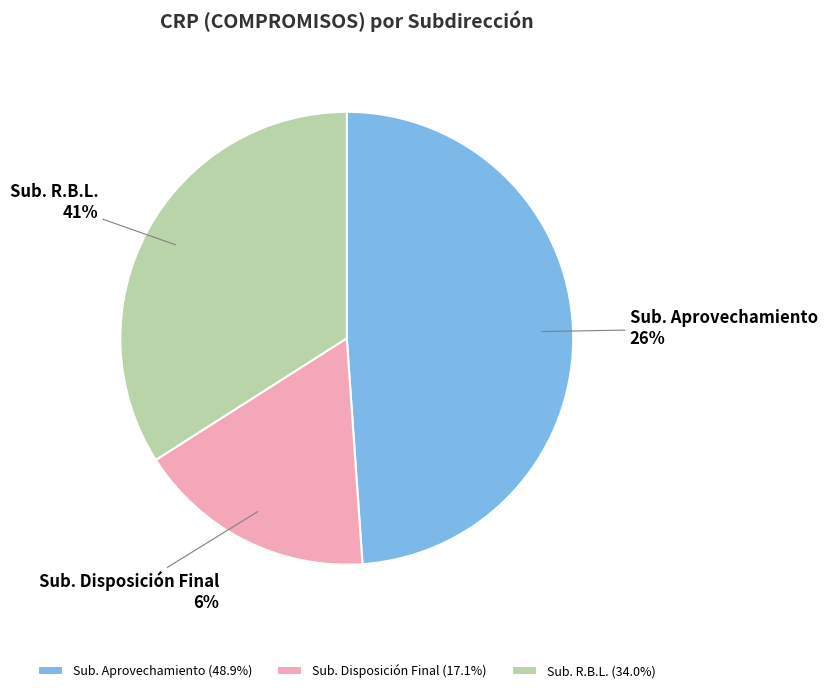

To the nearest percent, what is the combined percentage of Sub. Disposición Final and Sub. Aprovechamiento?

66%